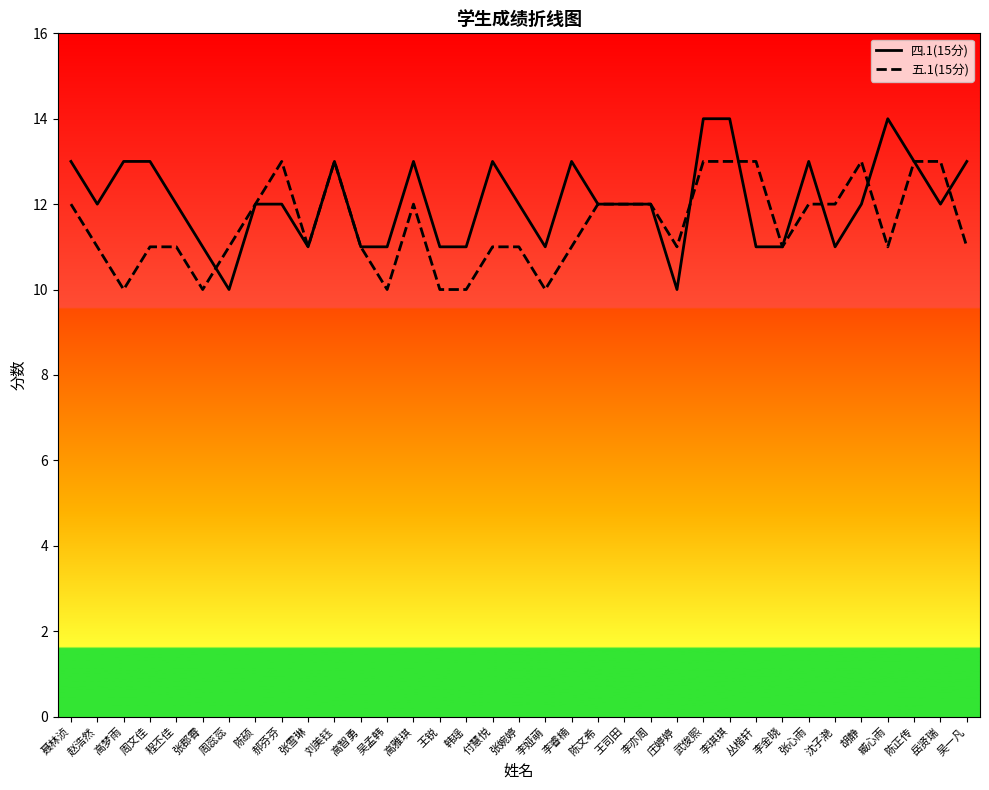

Reading left to right, what are all the values shown in this chart?

四.1(15分): 13	12	13	13	12	11	10	12	12	11	13	11	11	13	11	11	13	12	11	13	12	12	12	10	14	14	11	11	13	11	12	14	13	12	13
五.1(15分): 12	11	10	11	11	10	11	12	13	11	13	11	10	12	10	10	11	11	10	11	12	12	12	11	13	13	13	11	12	12	13	11	13	13	11